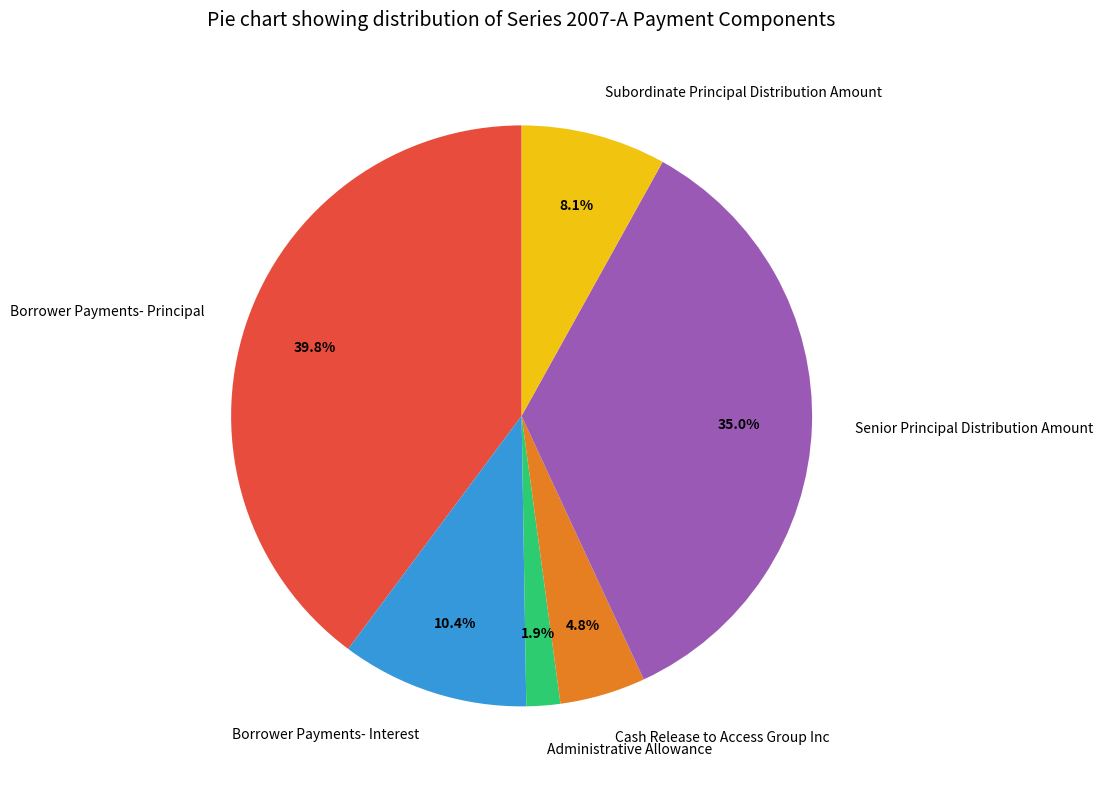

Rank the categories by value from lowest to highest.

Administrative Allowance, Cash Release to Access Group Inc, Subordinate Principal Distribution Amount, Borrower Payments- Interest, Senior Principal Distribution Amount, Borrower Payments- Principal